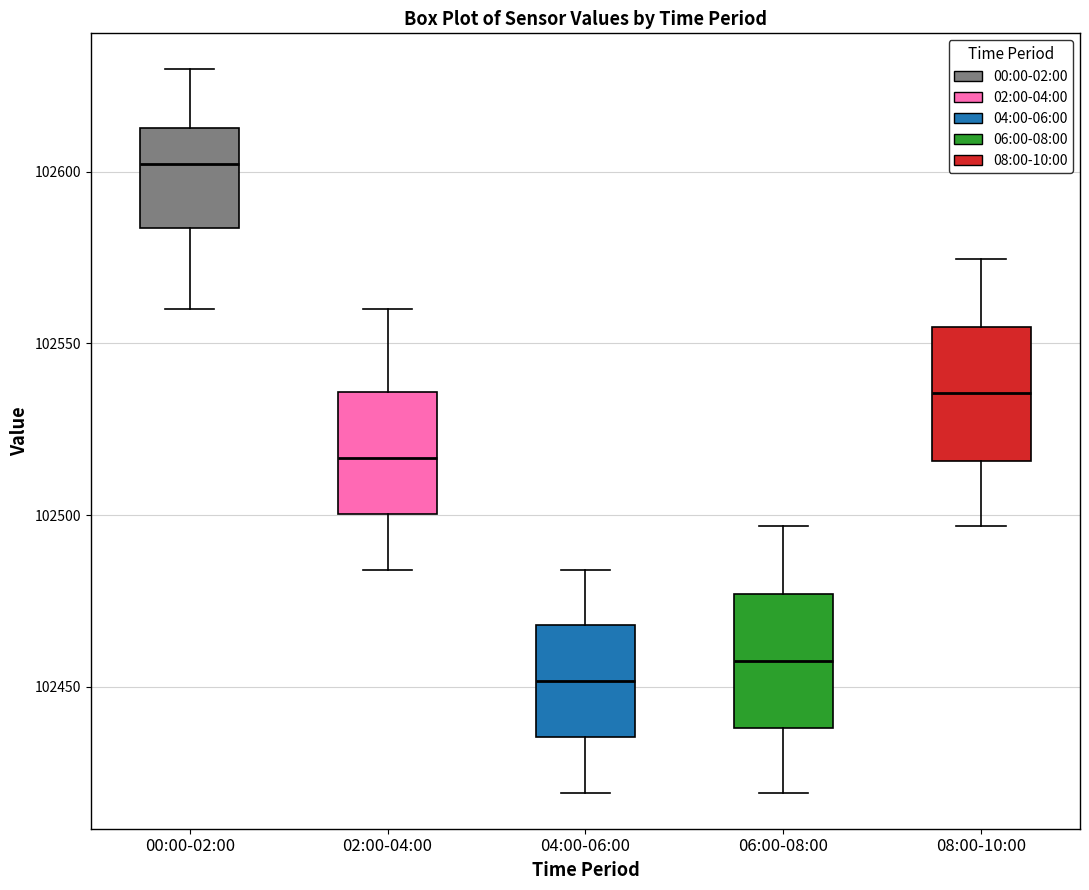

Reading left to right, read every box against the y-axis: the position of its median line, the range the box covers, and the ends of its whiskers. The values are not printed on the chart, so give them approximately, as read against the axis.

00:00-02:00: median 102600, box 102585 to 102615, whiskers 102560 to 102630
02:00-04:00: median 102515, box 102500 to 102535, whiskers 102485 to 102560
04:00-06:00: median 102450, box 102435 to 102470, whiskers 102420 to 102485
06:00-08:00: median 102455, box 102440 to 102475, whiskers 102420 to 102495
08:00-10:00: median 102535, box 102515 to 102555, whiskers 102495 to 102575